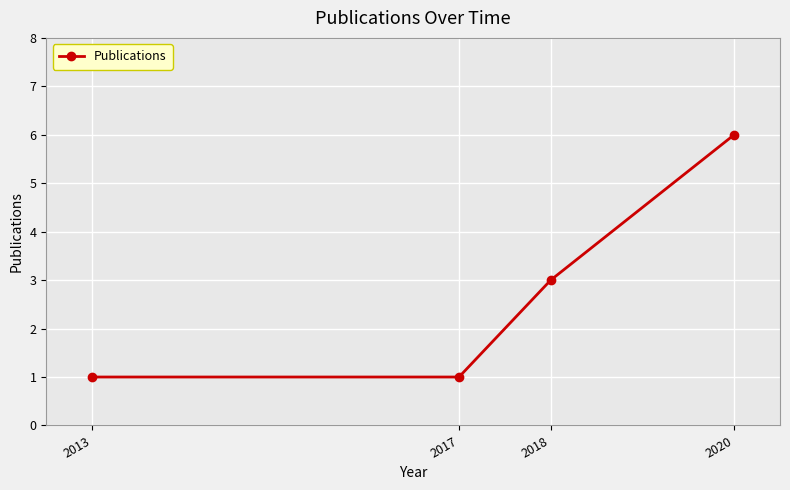

How many values are below 3?

2